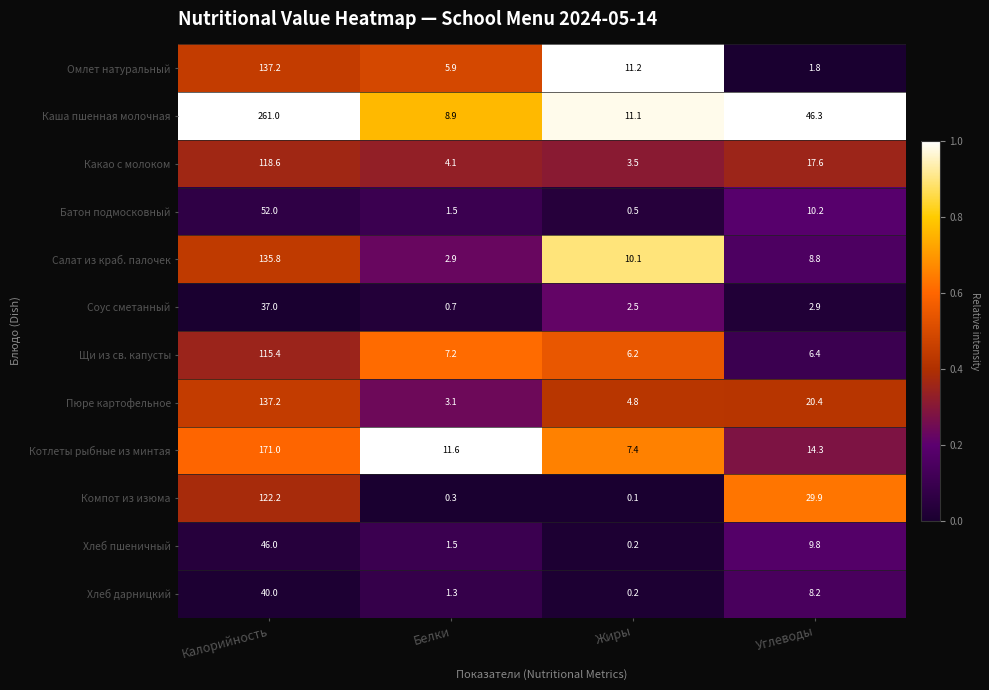

Rank the categories by Пюре картофельное value from highest to lowest.

Калорийность, Углеводы, Жиры, Белки